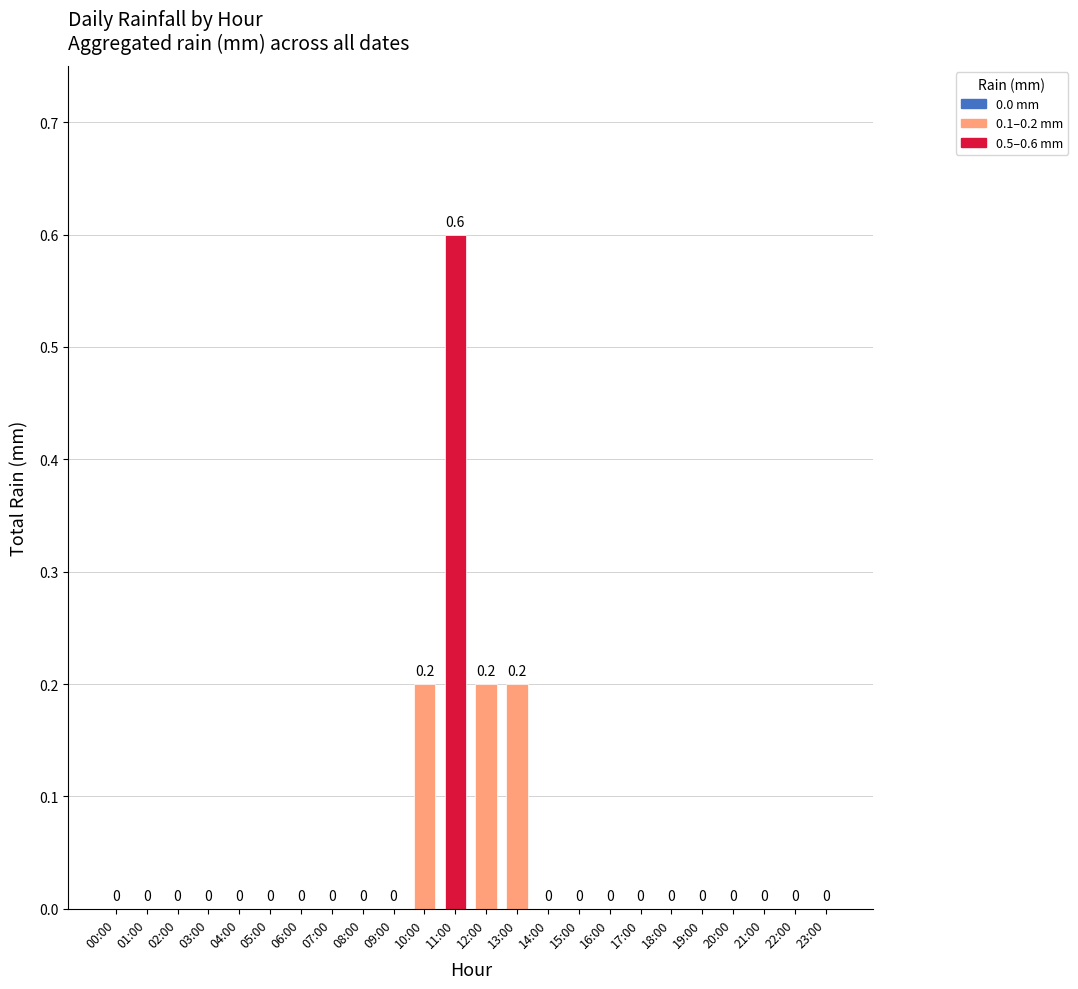

Which label corresponds to the largest value in the chart?

11:00